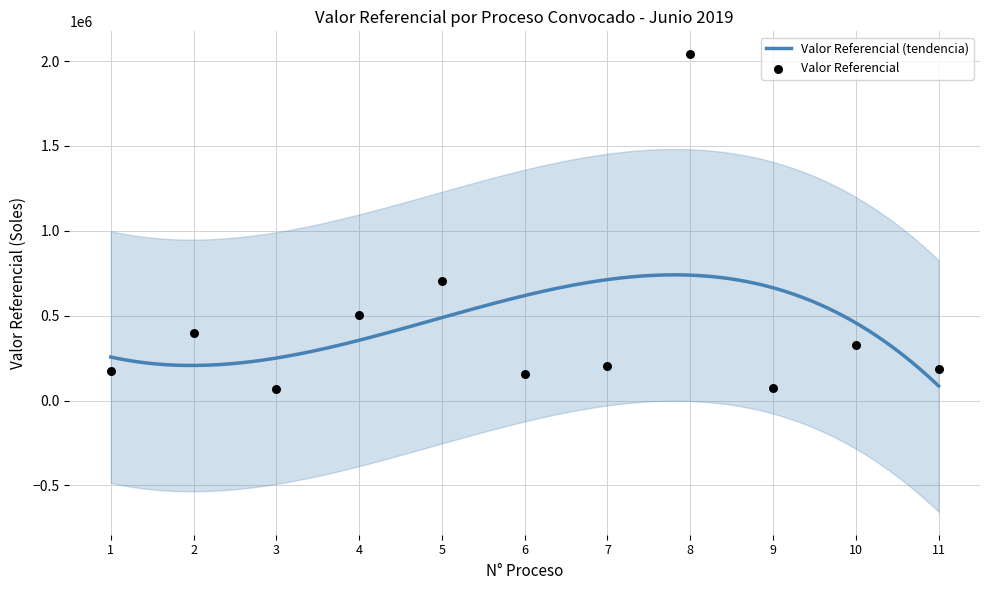

Approximately how many times larger is the value at 10 compared to 6?

2.1